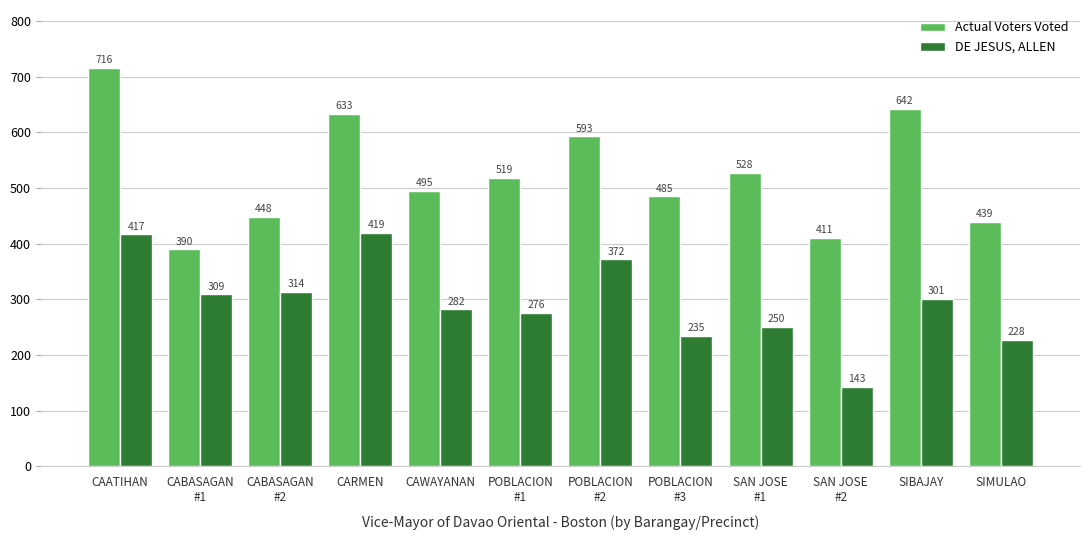

Reading right to left, list all the values displayed in this chart.

Actual Voters Voted: 439	642	411	528	485	593	519	495	633	448	390	716
DE JESUS, ALLEN: 228	301	143	250	235	372	276	282	419	314	309	417